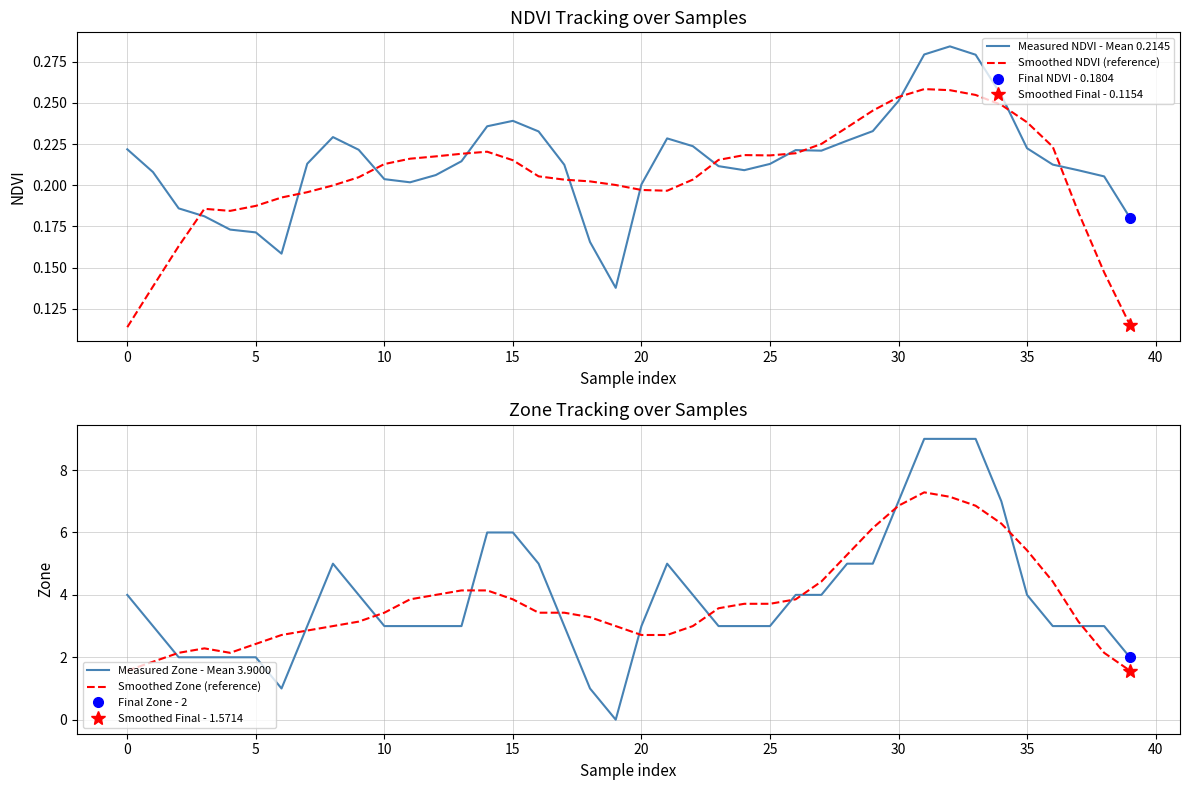

How many lines are shown in the chart?

4